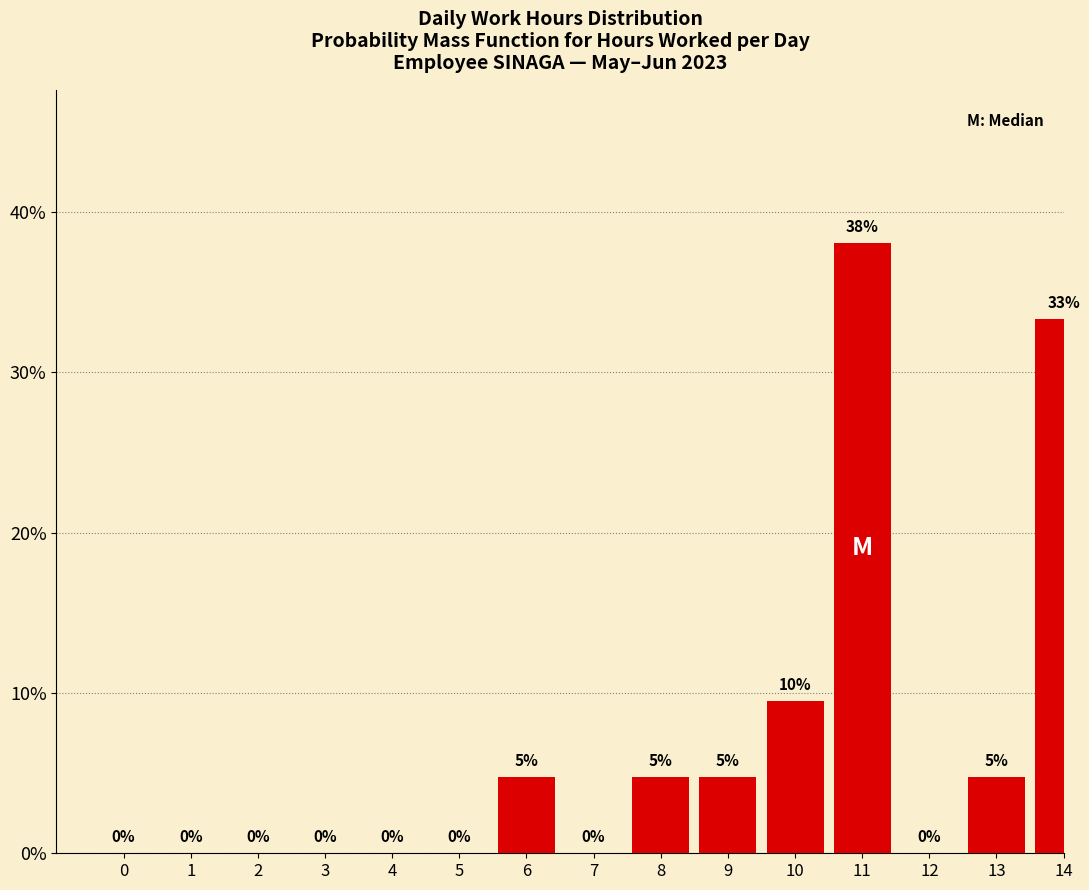

At which label is the value closest to 19?

10